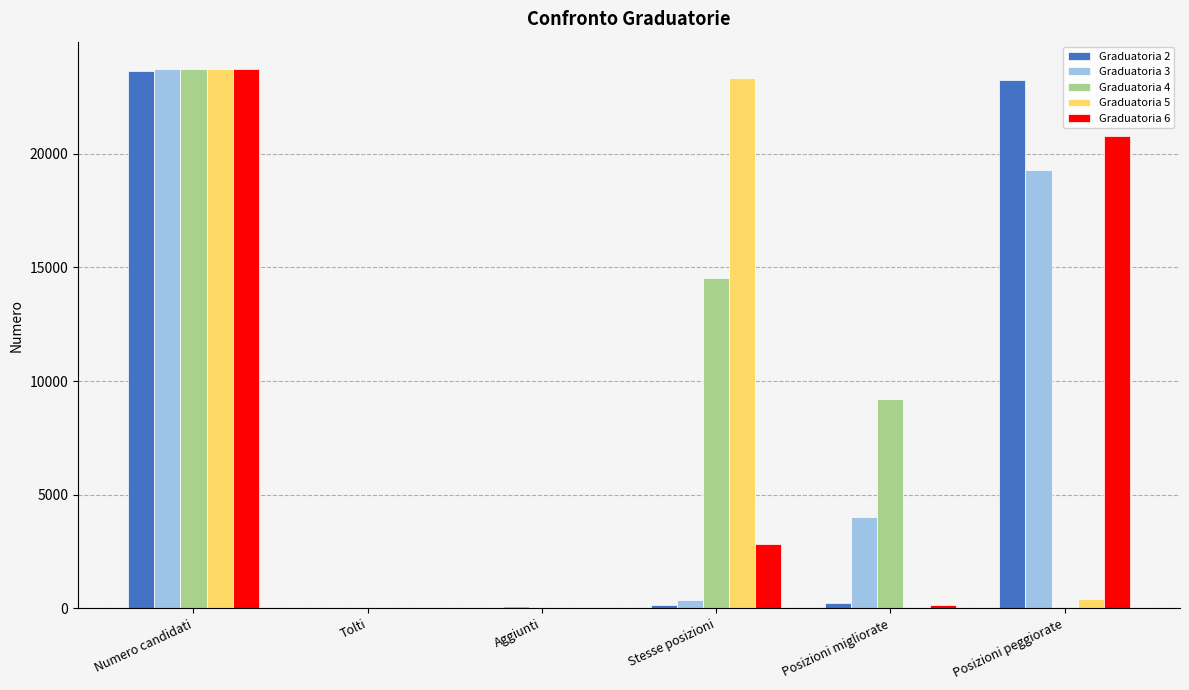

What are all the series names shown in the legend?

Graduatoria 2, Graduatoria 3, Graduatoria 4, Graduatoria 5, Graduatoria 6